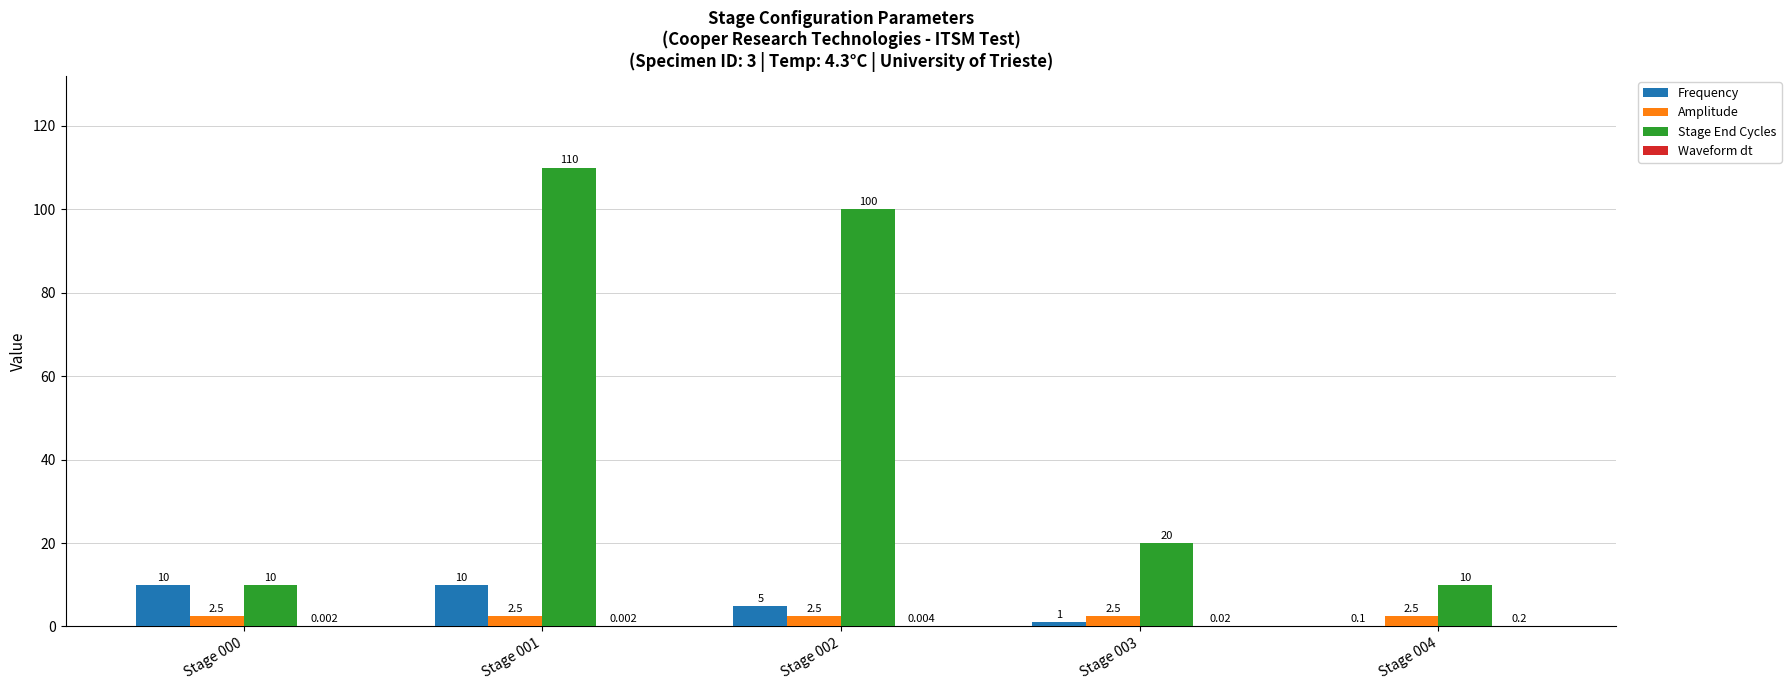

How many Stage End Cycles values are between 10 and 100?

4